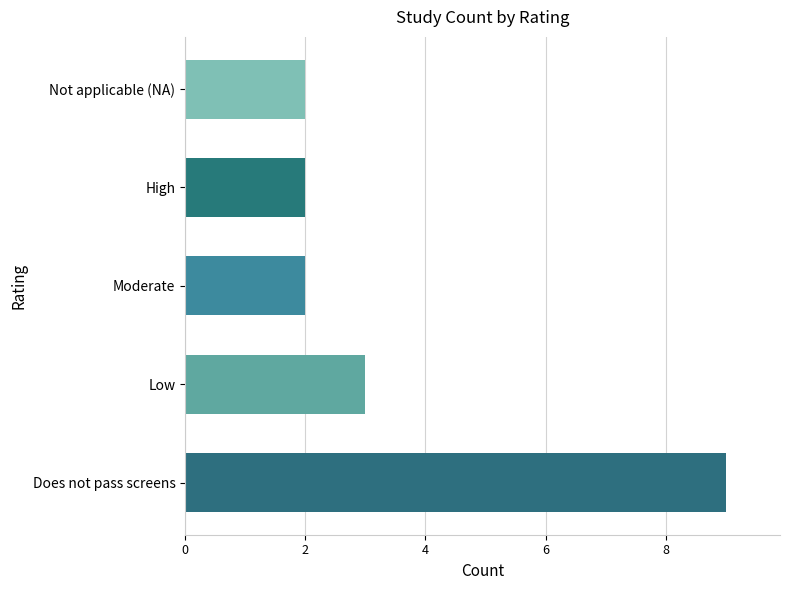

What is the approximate value at High?

2